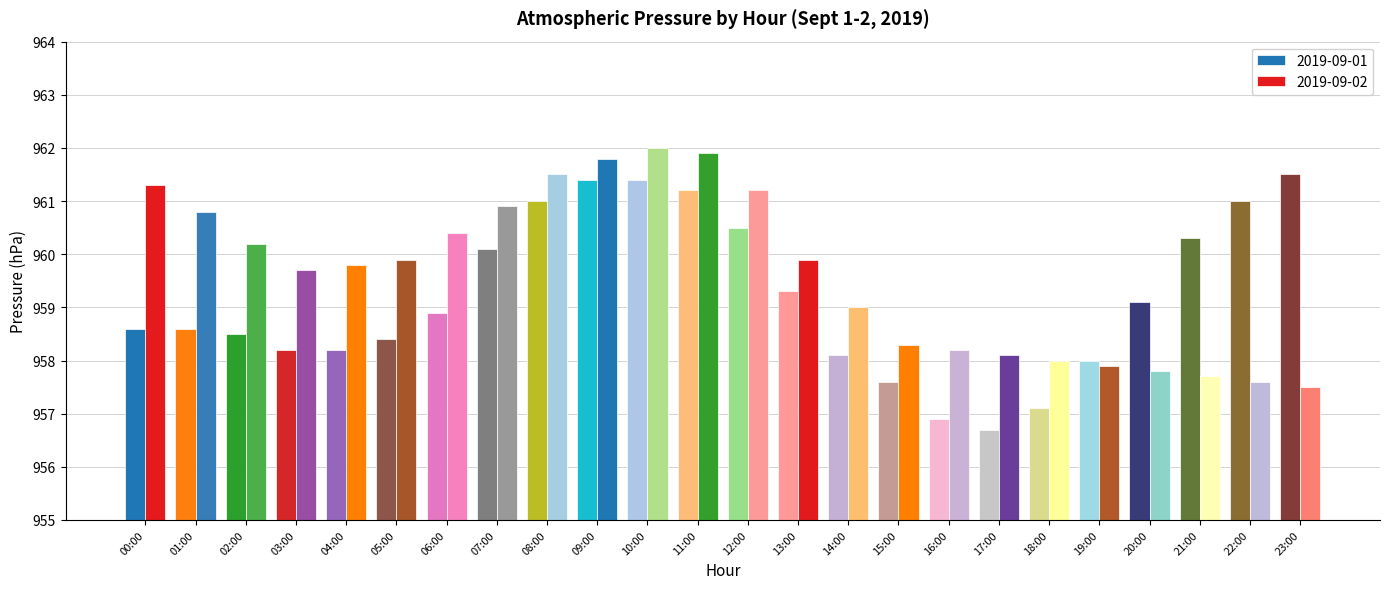

The 2019-09-01 series shows 1527.9 at 19:00. True or false?

False